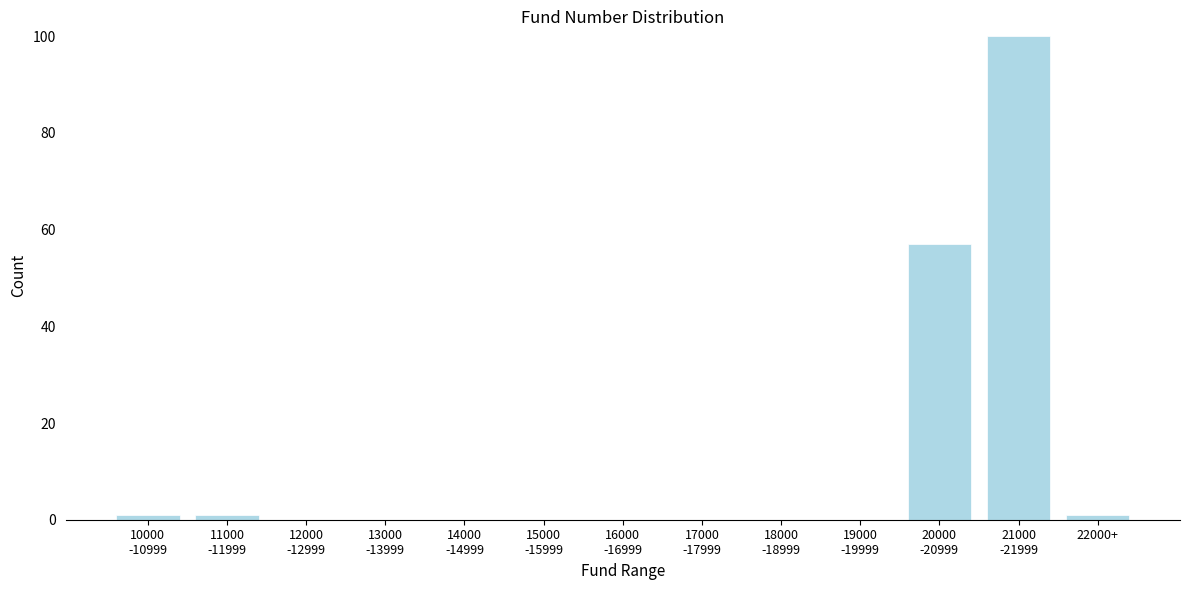

What is the sum of all values?

160